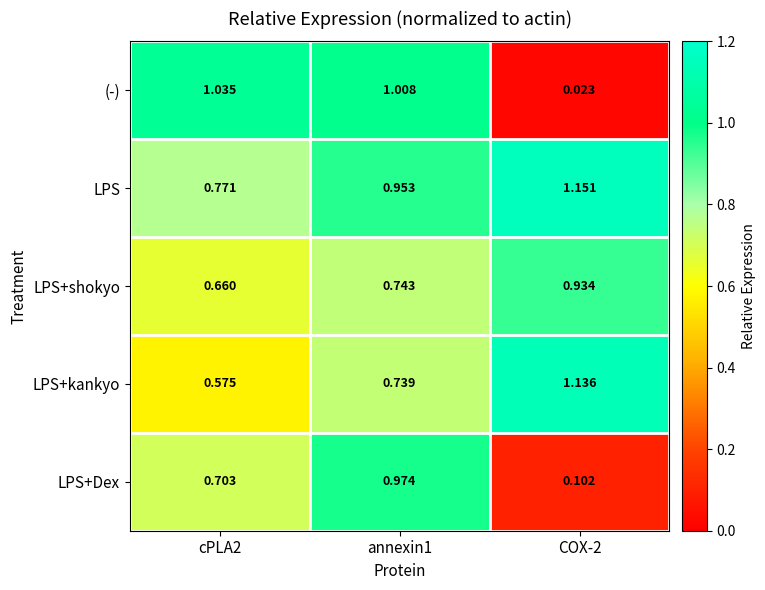

Which series has the widest spread of values?

(-)